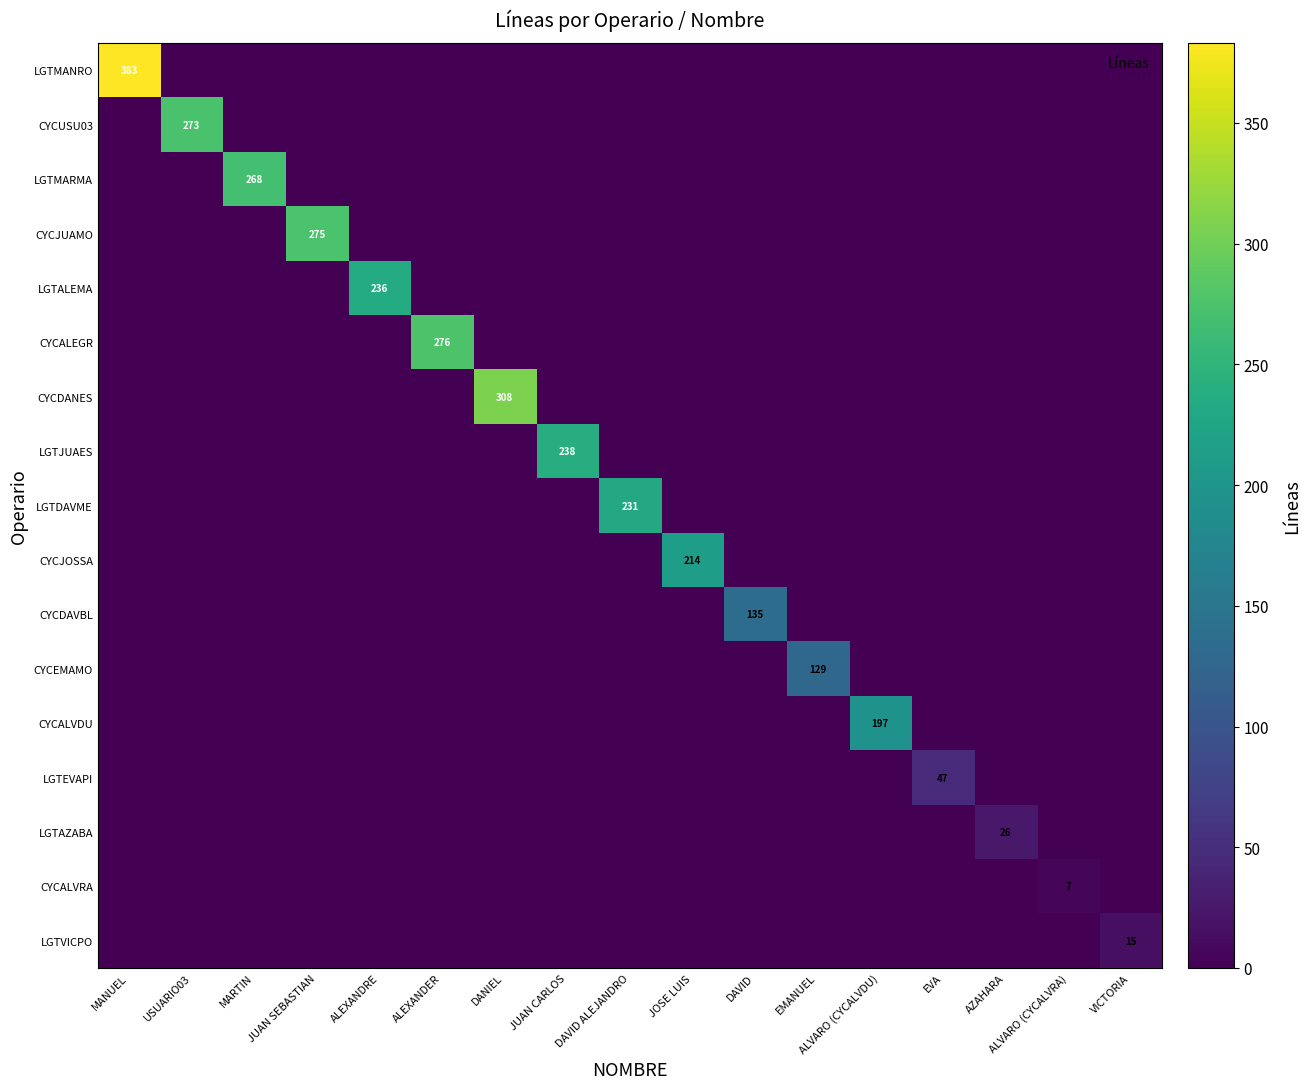

Which series has the largest range (max minus min)?

LGTMANRO